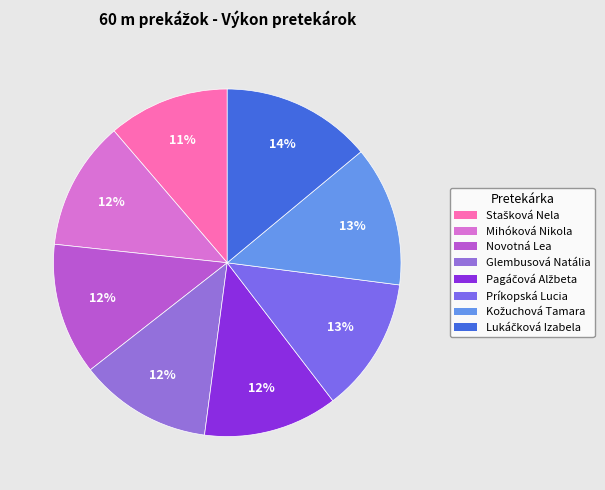

What percentage is the Novotná Lea slice, to the nearest percent?

12%